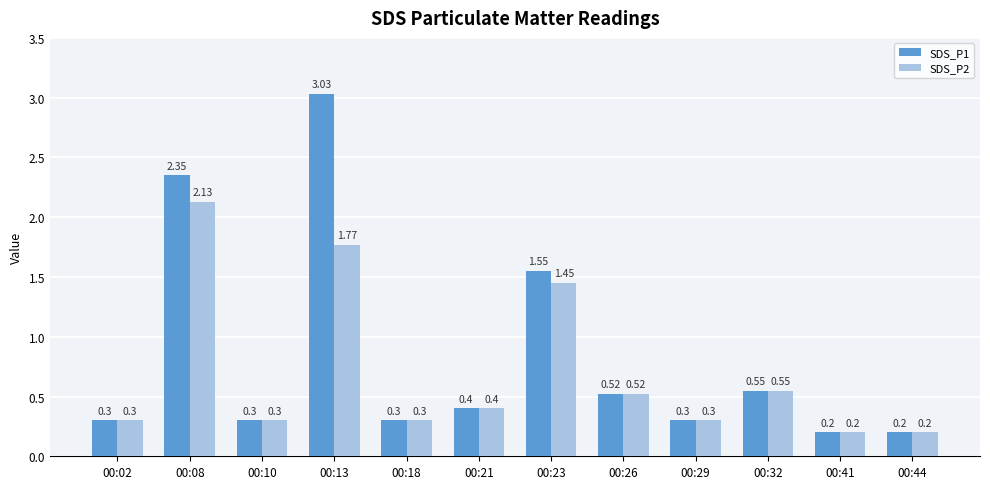

What is the value of the SDS_P2 bar at the 3rd from the left?

0.3